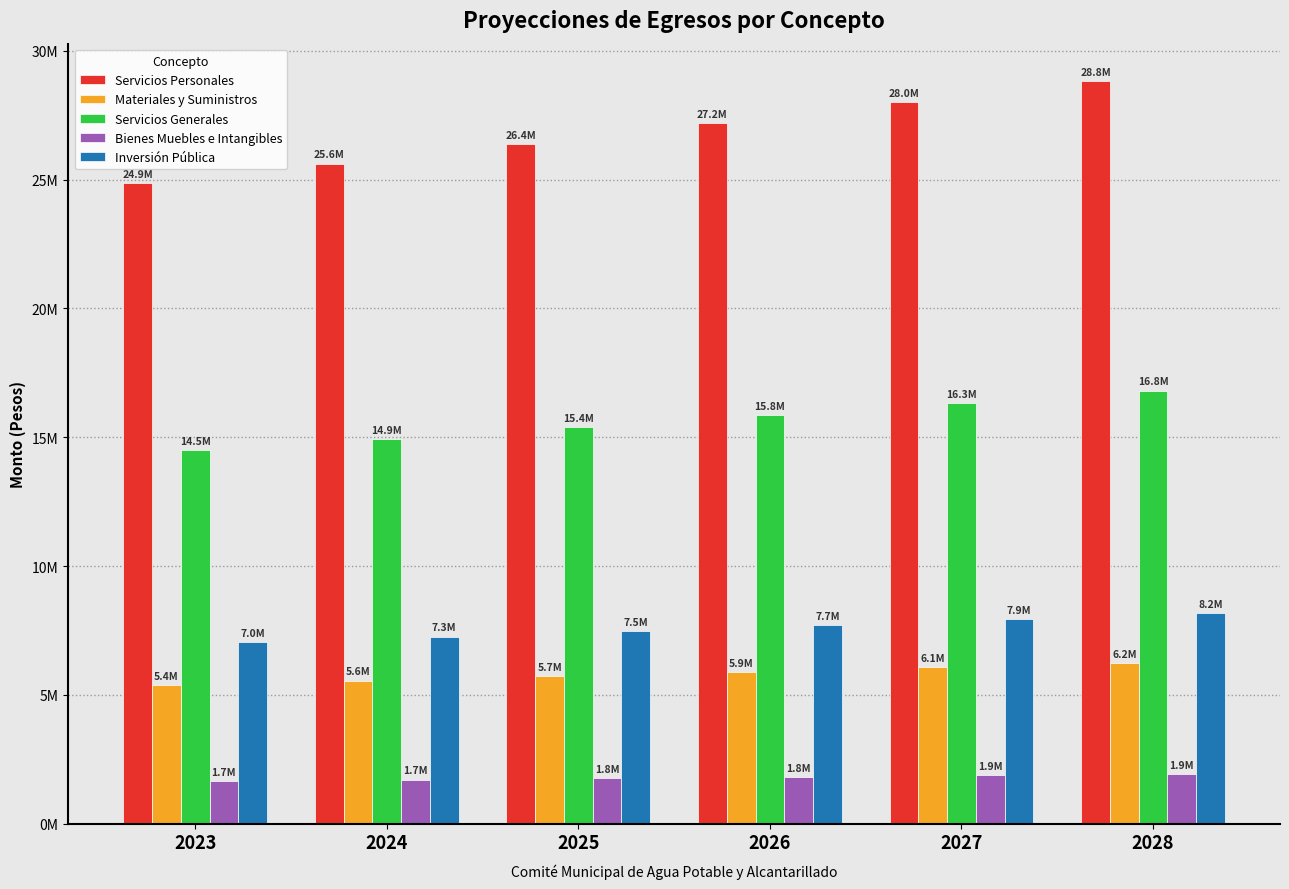

What are all the series names shown in the legend?

Servicios Personales, Materiales y Suministros, Servicios Generales, Bienes Muebles e Intangibles, Inversión Pública